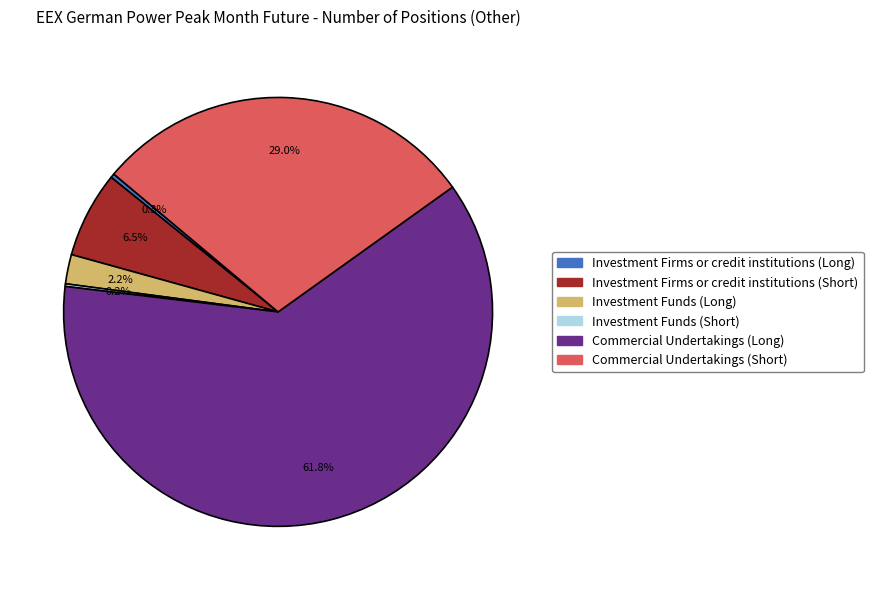

Which slice is the largest?

Commercial Undertakings (Long)